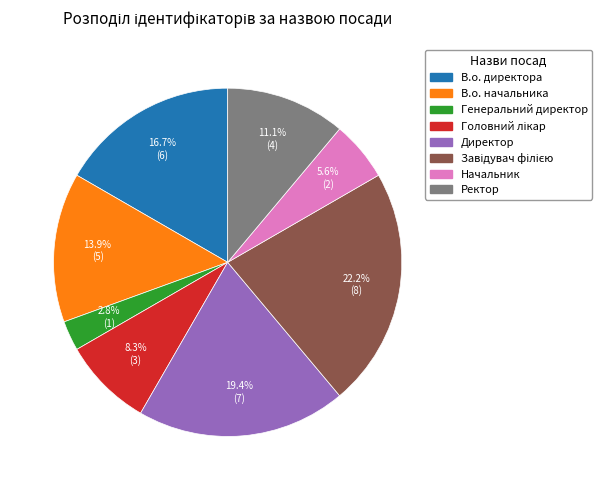

Between В.о. директора and Генеральний директор, which is larger?

В.о. директора